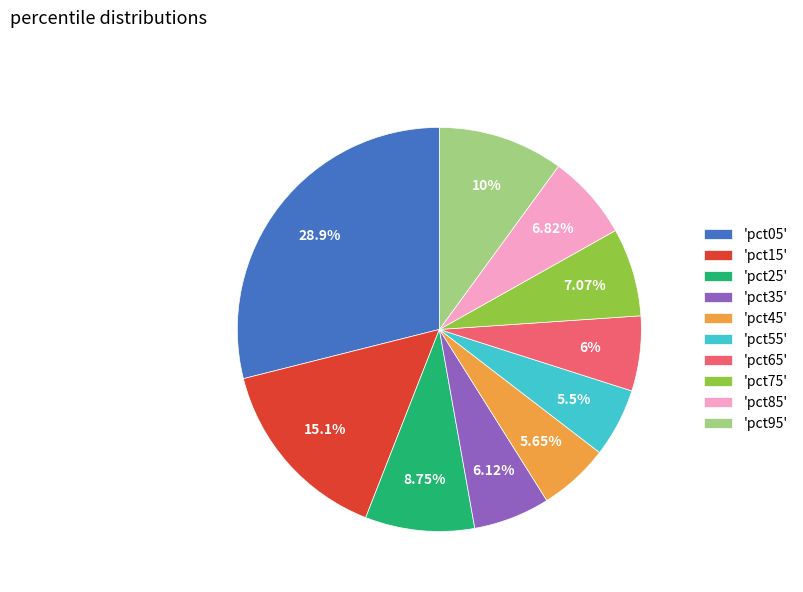

Does 'pct55' represent more than half of the total?

No